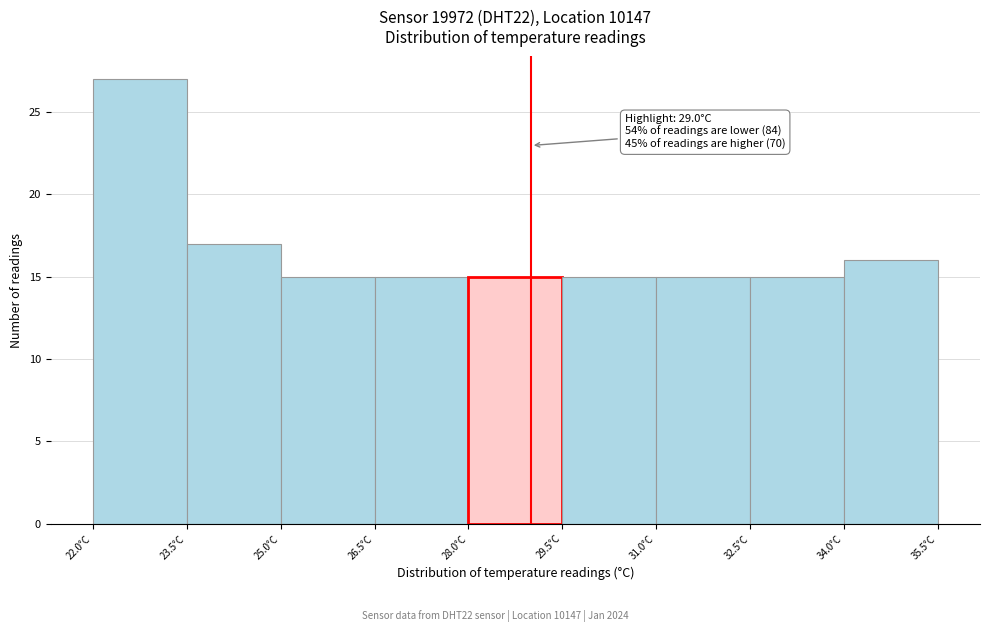

Over which range of the x-axis is the bar tallest?

22.0 to 23.5